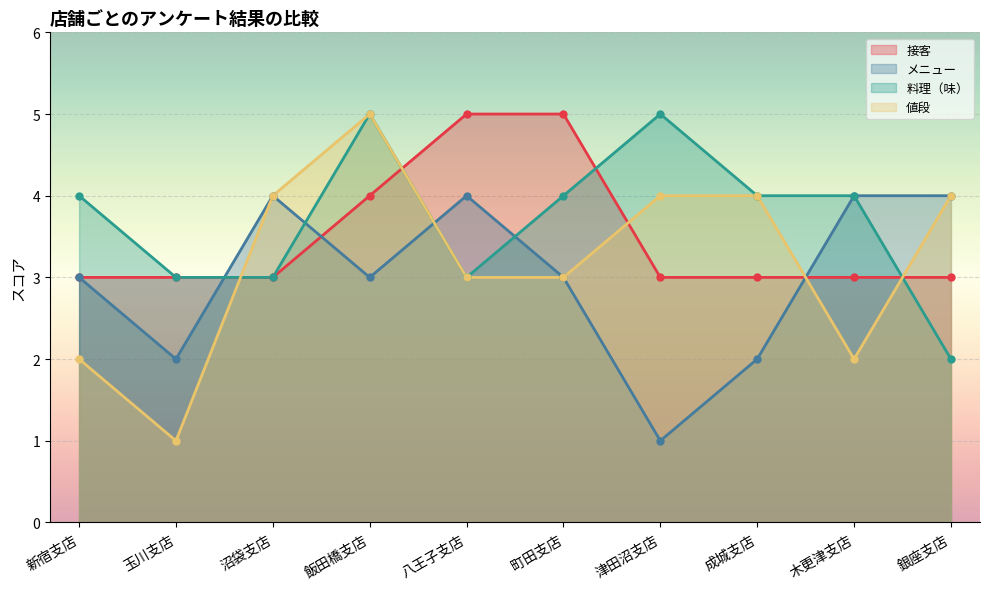

What is the sum of the 値段 values at 沼袋支店 and 木更津支店?

6